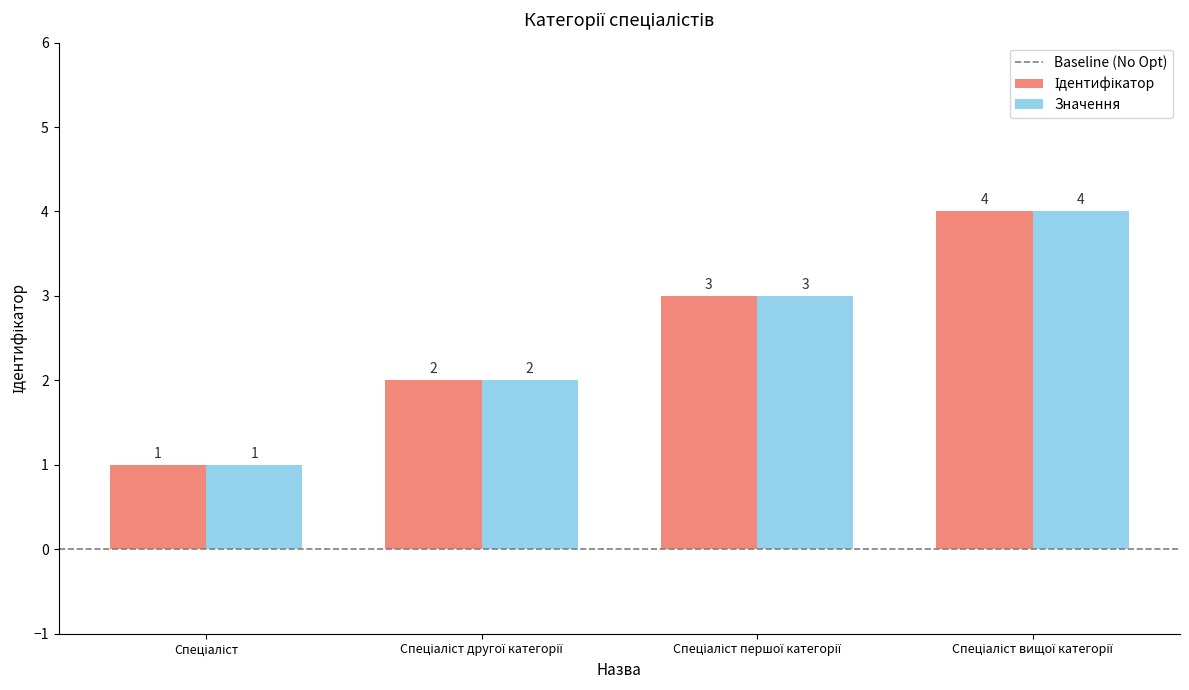

What is the highest value of the Значення series?

4